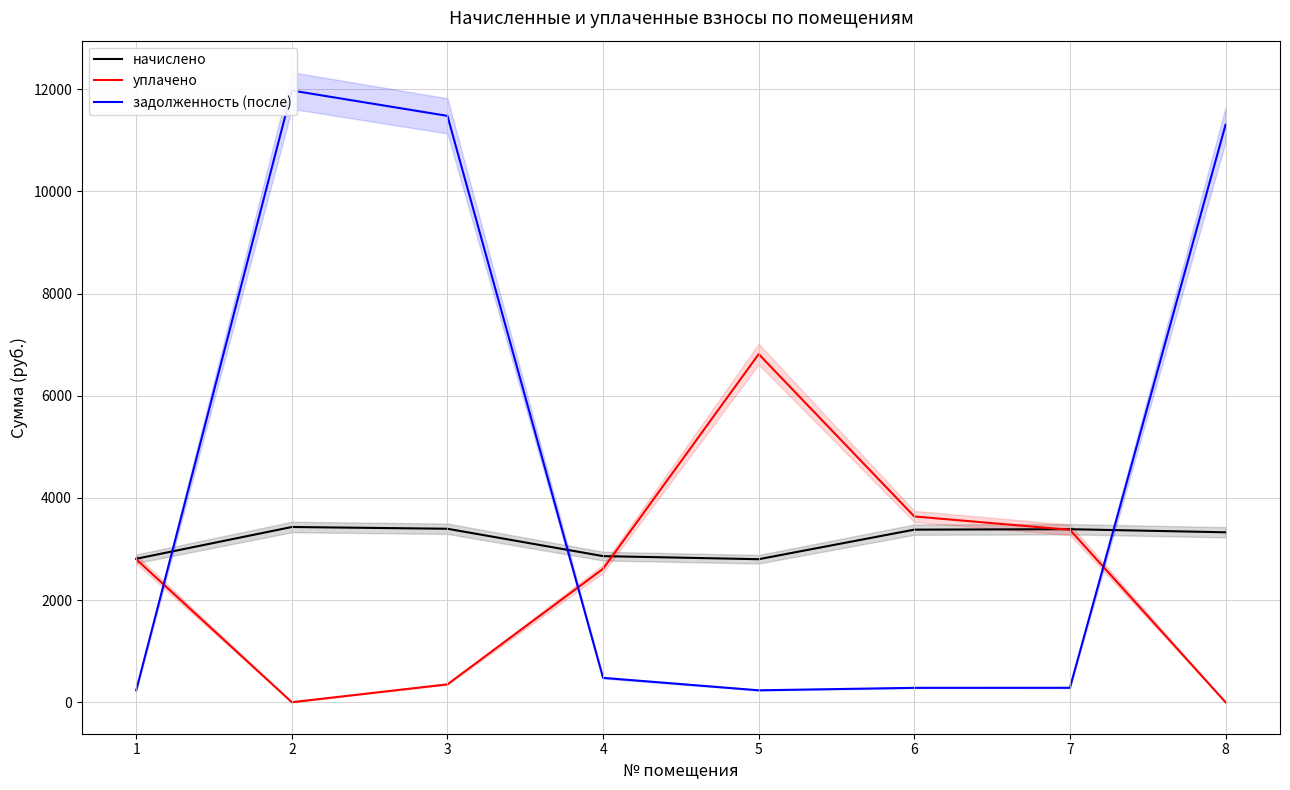

List the labels in order of начислено value, largest first.

2, 3, 7, 6, 8, 4, 1, 5